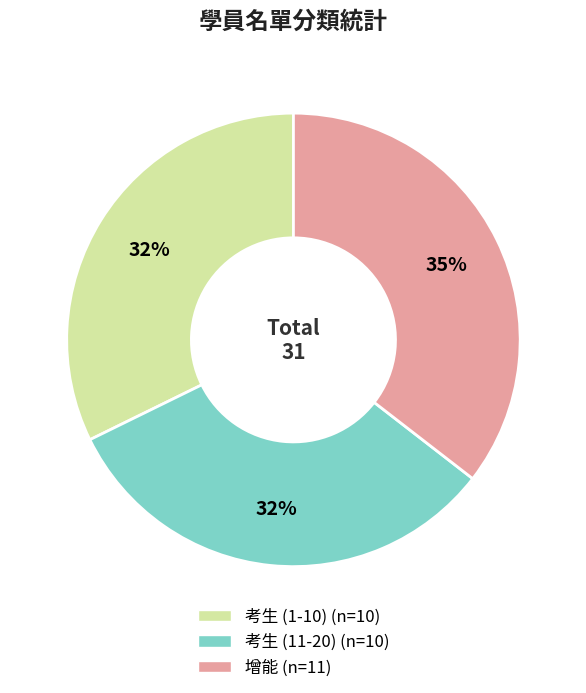

Do 增能 and 考生 (11-20) together represent more than half of the pie?

Yes